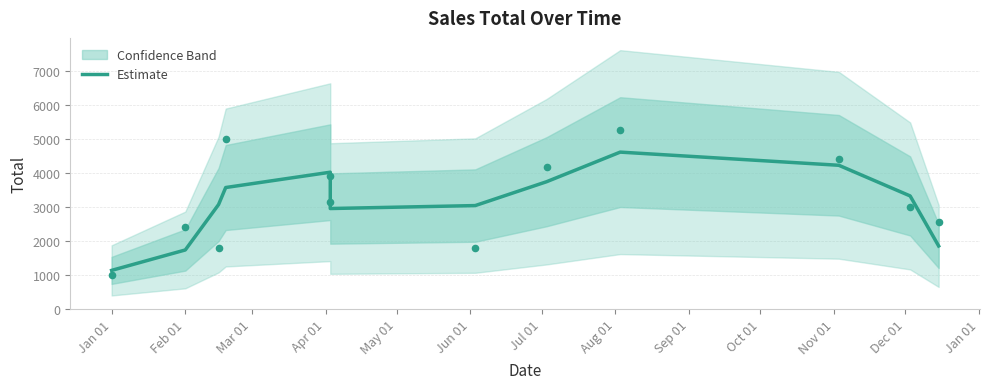

Between Aug 01 and Jul 01, which is larger?

Aug 01